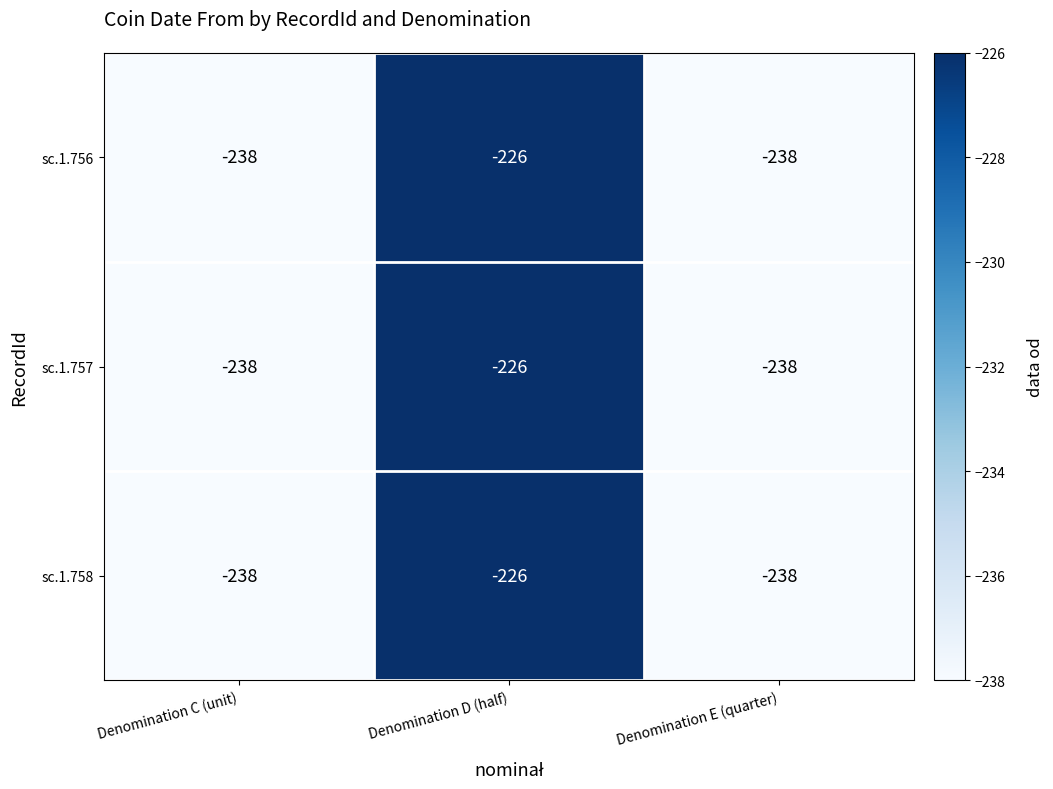

Read the sc.1.758 value at Denomination C (unit).

-238